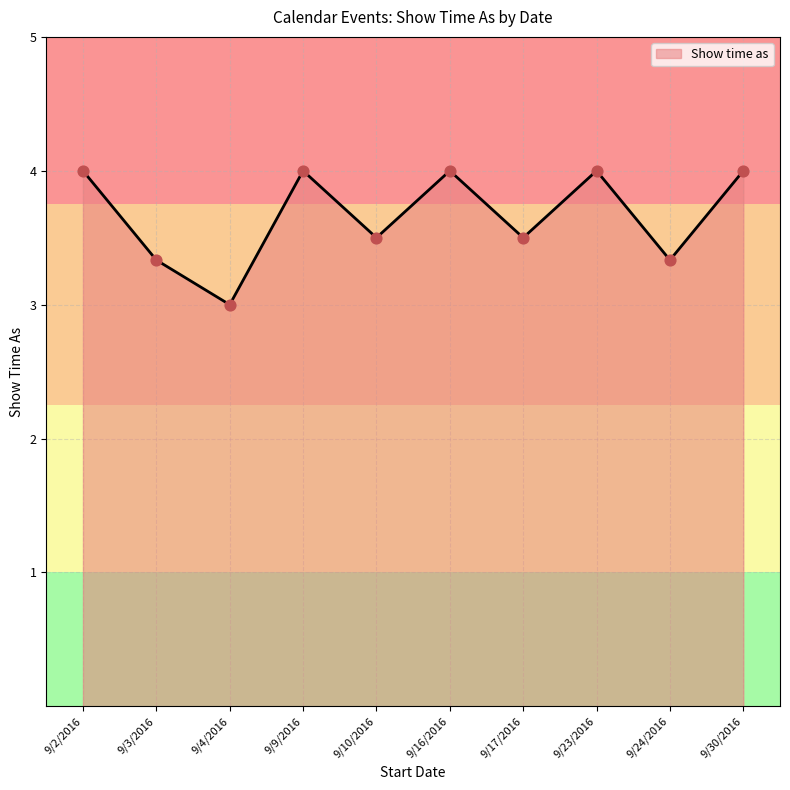

Approximately how many times larger is the value at 9/2/2016 compared to 9/30/2016?

1.0